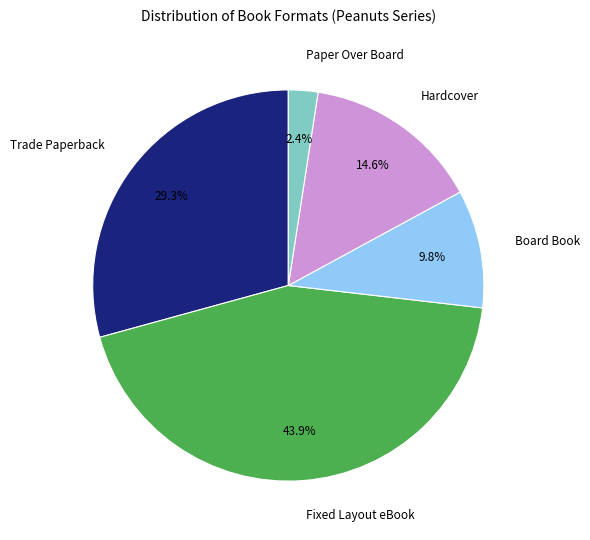

What is the ratio of the value at Board Book to the value at Trade Paperback?

0.3